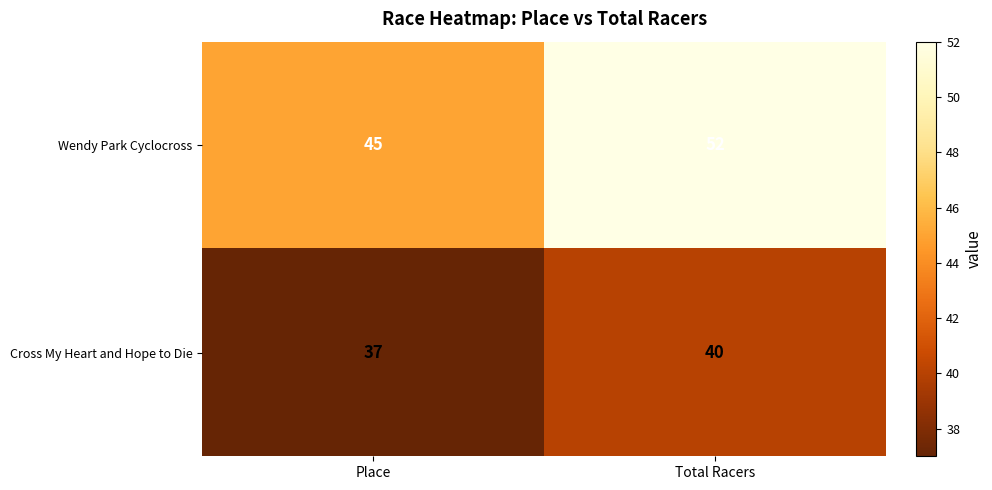

What is the maximum value shown in the chart?

52